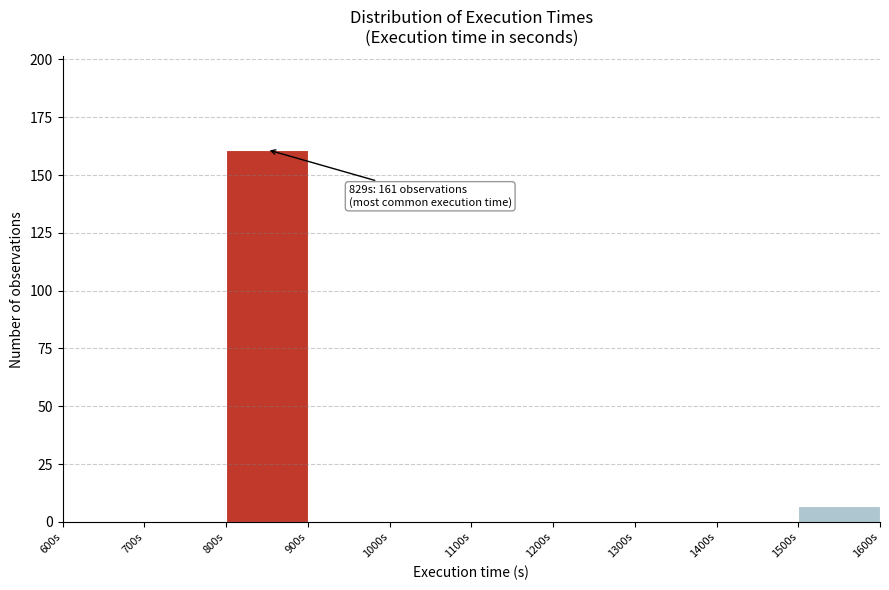

Which range on the x-axis has the tallest bar?

800 to 900